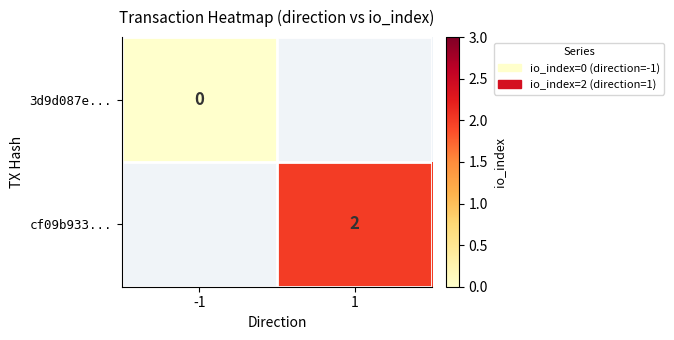

List the labels in order of cf09b933... value, smallest first.

-1, 1